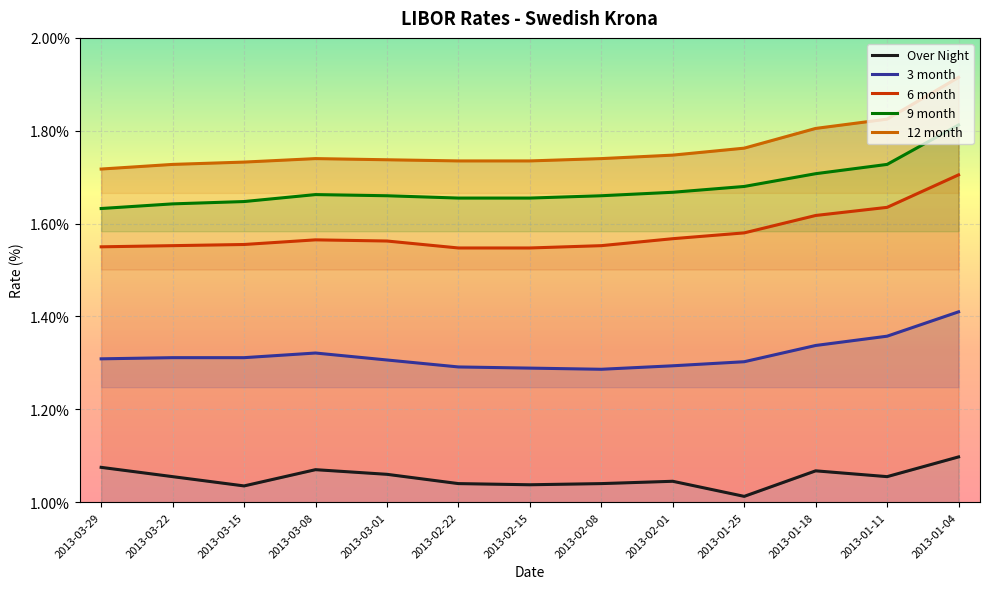

At which category does 12 month reach its first local peak?

2013-03-08